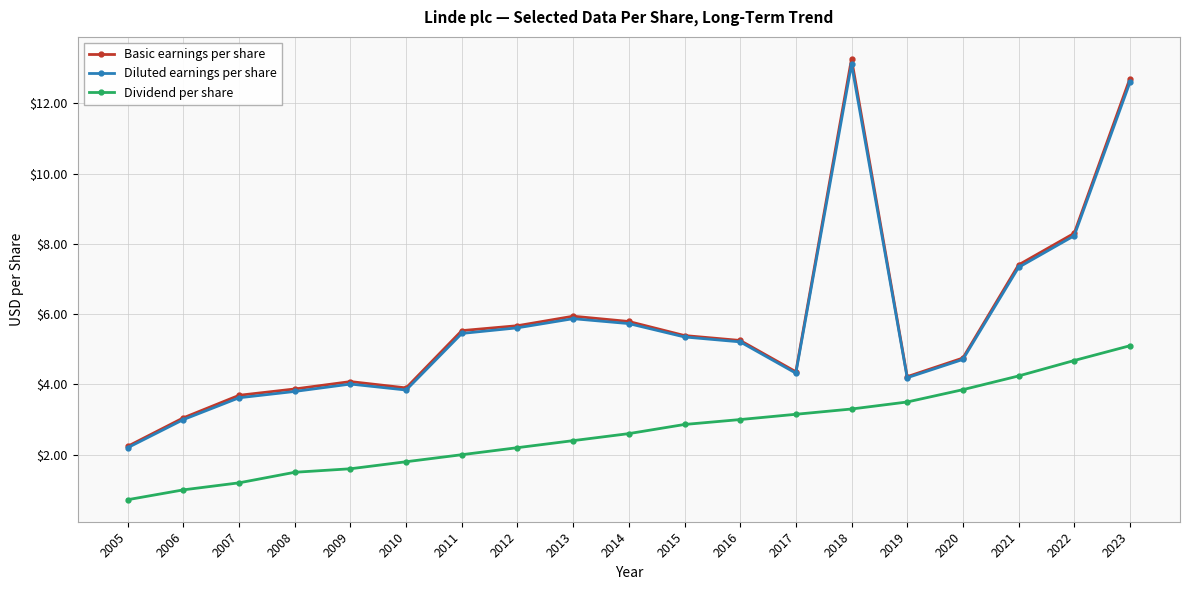

What is the difference between the second highest and second lowest values in the Dividend per share series?

3.7